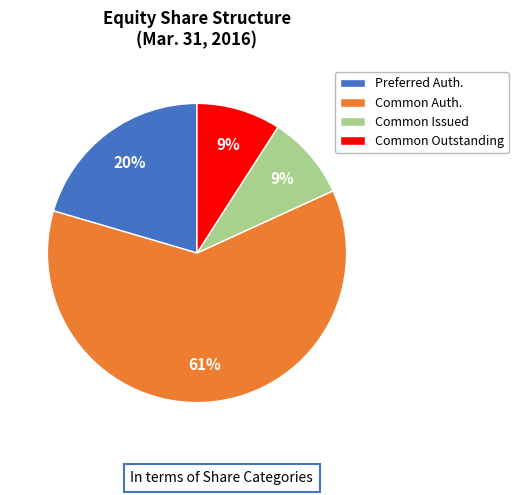

To the nearest percent, what is the combined percentage of Common Auth. and Preferred Auth.?

82%